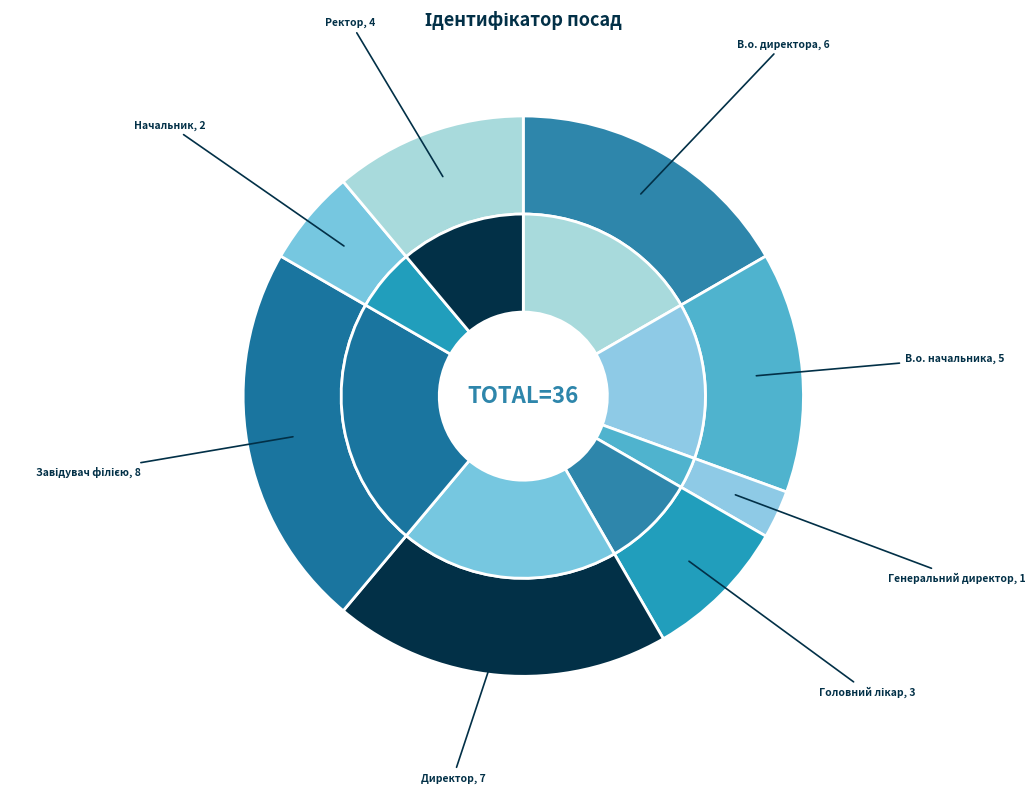

What is the change in value from Головний лікар to Директор?

+4